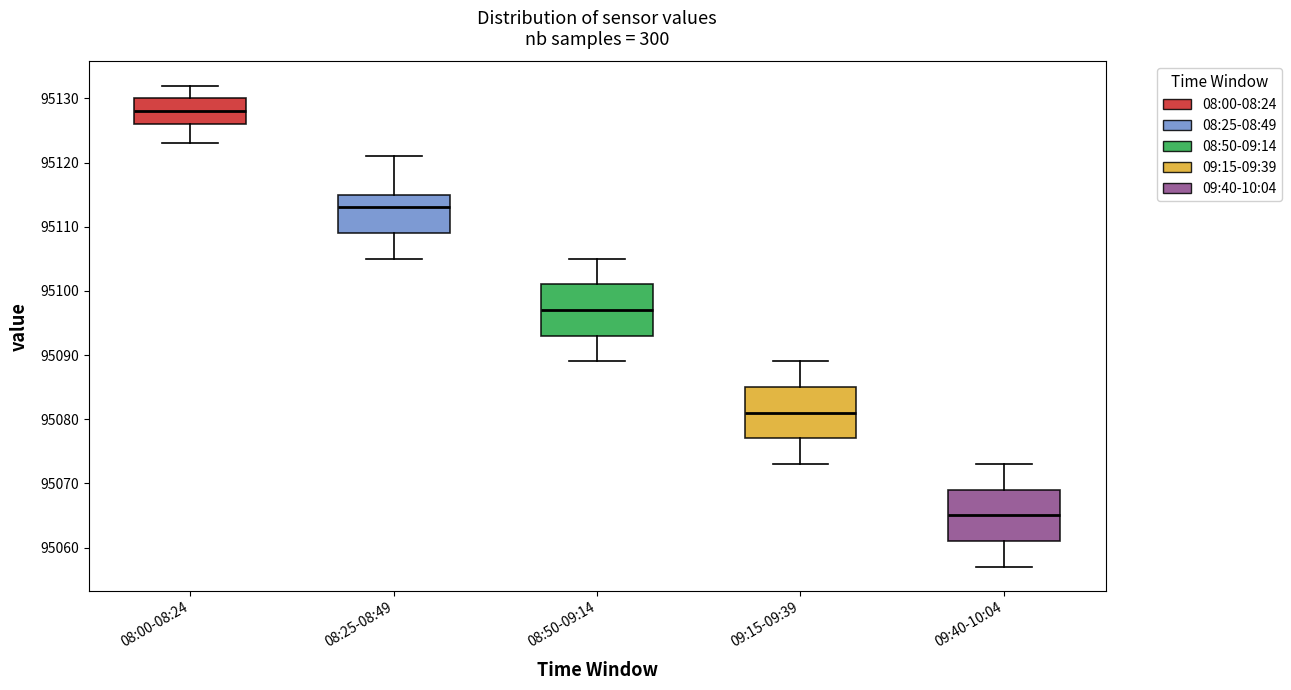

Reading left to right, read every box against the y-axis: the position of its median line, the range the box covers, and the ends of its whiskers. The values are not printed on the chart, so give them approximately, as read against the axis.

08:00-08:24: median 95128, box 95126 to 95130, whiskers 95123 to 95132
08:25-08:49: median 95113, box 95109 to 95115, whiskers 95105 to 95121
08:50-09:14: median 95097, box 95093 to 95101, whiskers 95089 to 95105
09:15-09:39: median 95081, box 95077 to 95085, whiskers 95073 to 95089
09:40-10:04: median 95065, box 95061 to 95069, whiskers 95057 to 95073